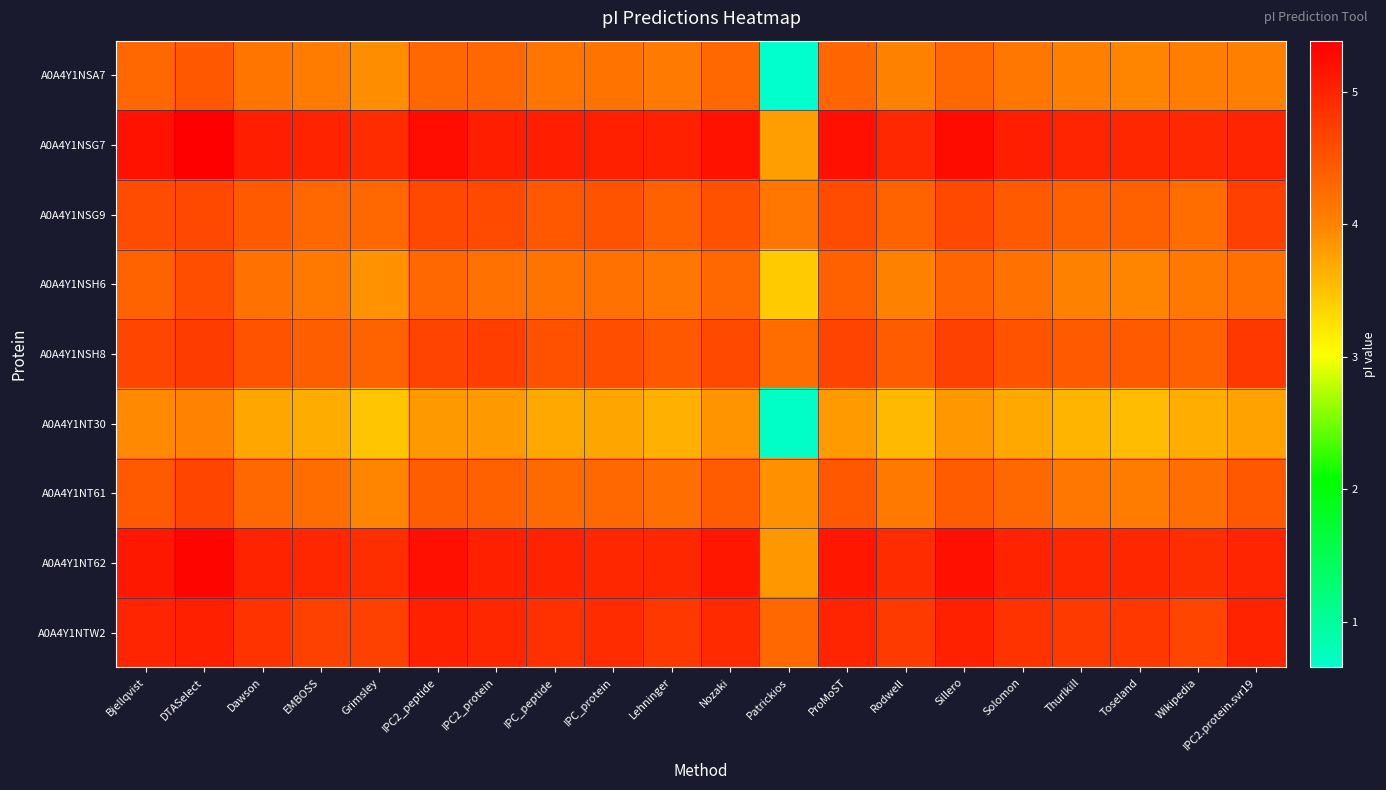

Rank the series at Patrickios from highest to lowest value.

A0A4Y1NTW2, A0A4Y1NSH8, A0A4Y1NSG9, A0A4Y1NT61, A0A4Y1NT62, A0A4Y1NSG7, A0A4Y1NSH6, A0A4Y1NT30, A0A4Y1NSA7